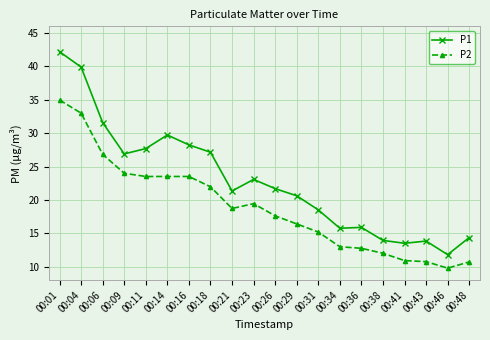

The value of P1 at 00:34 is 15.8. True or false?

True